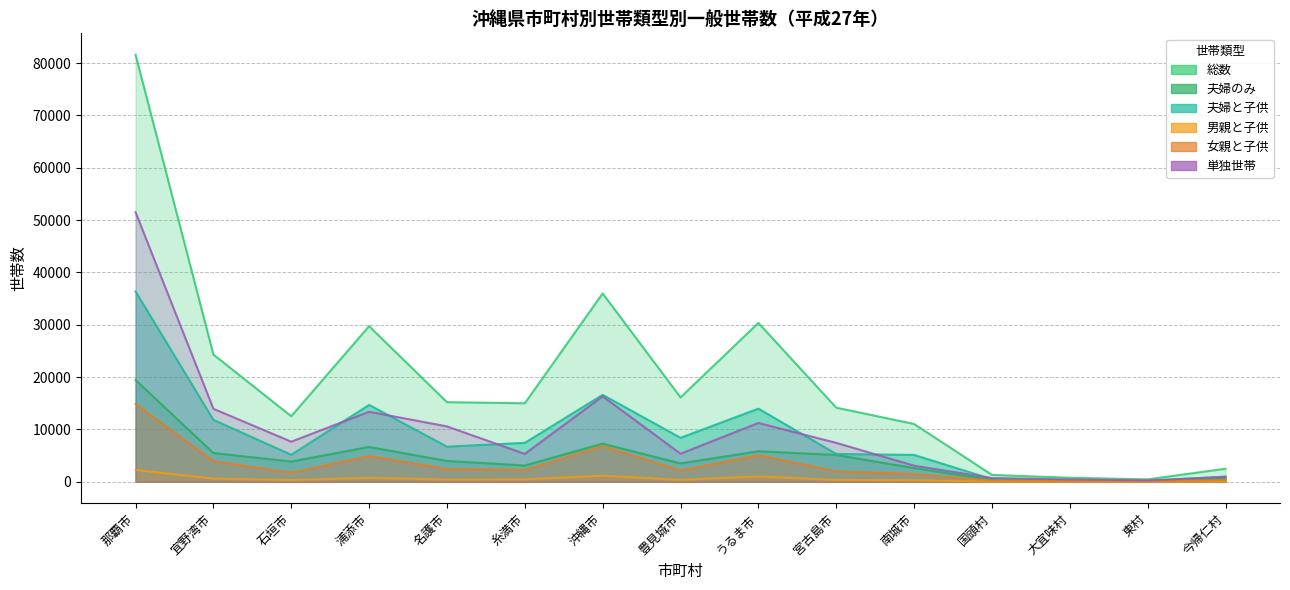

Which series has the widest spread of values?

総数